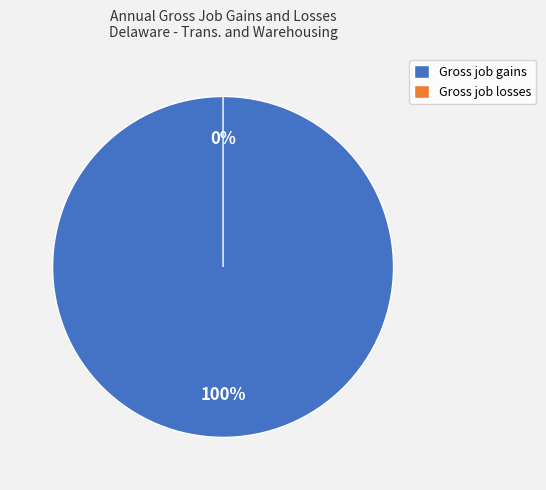

How many segments does this pie chart have?

2